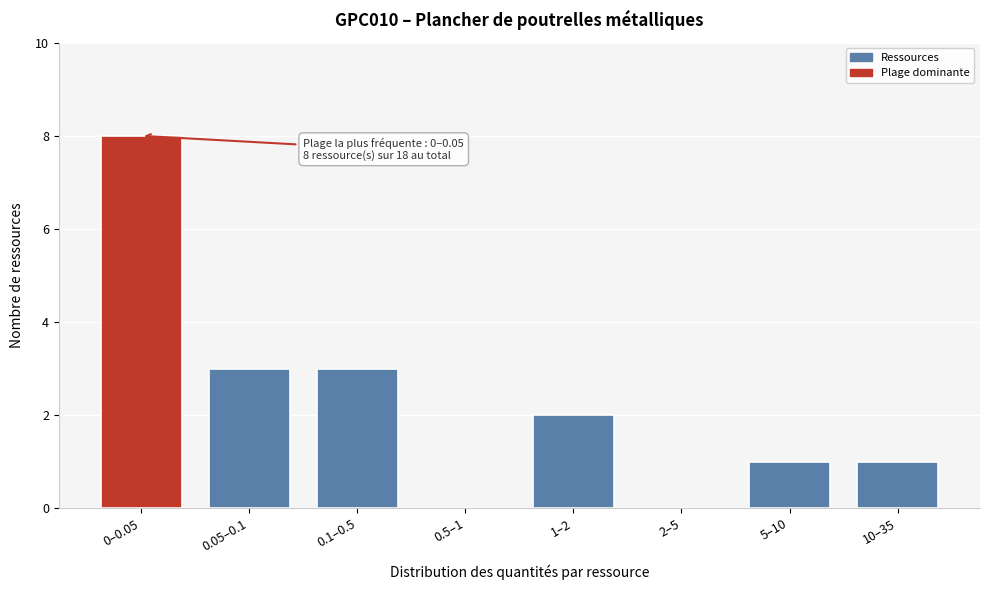

Reading left to right, what are all the values shown in this chart?

0–0.05=8	0.05–0.1=3	0.1–0.5=3	0.5–1=0	1–2=2	2–5=0	5–10=1	10–35=1